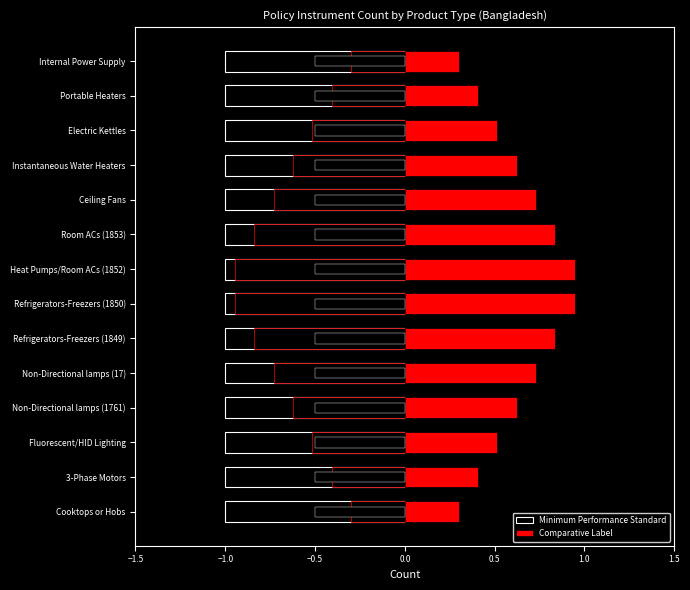

Rank the series by their maximum value, from highest to lowest.

Comparative Label, Minimum Performance Standard